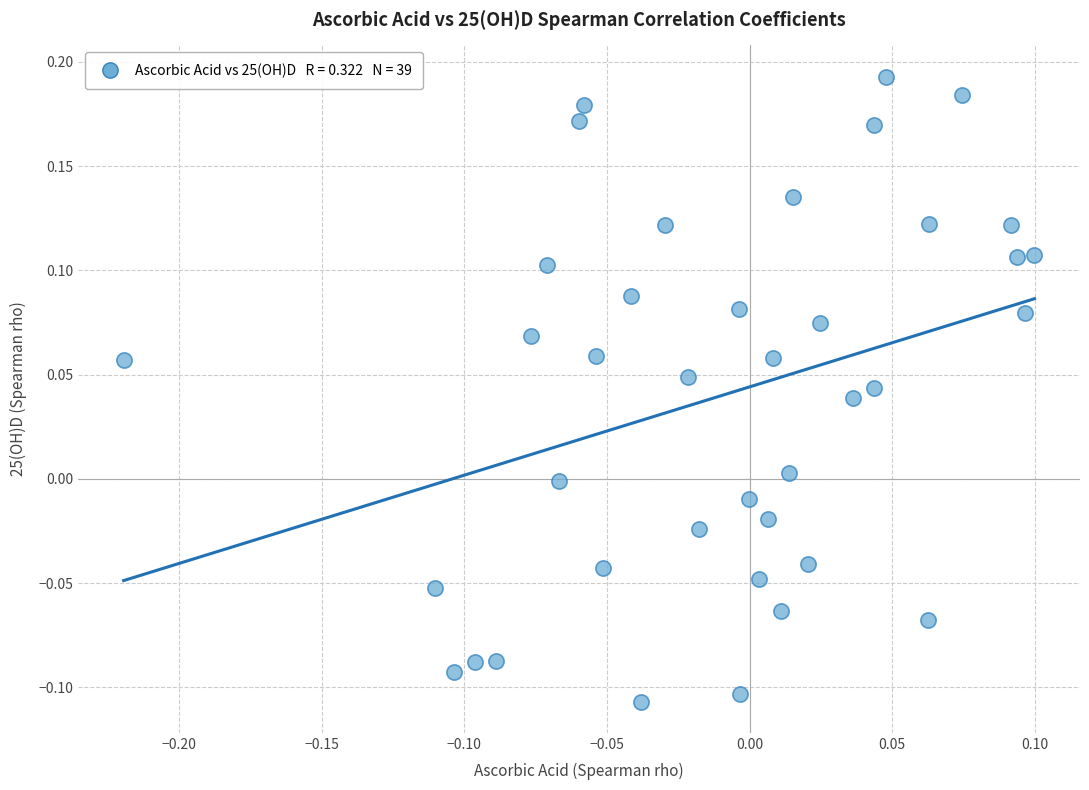

What is the range of Y values (max minus min)?

0.3